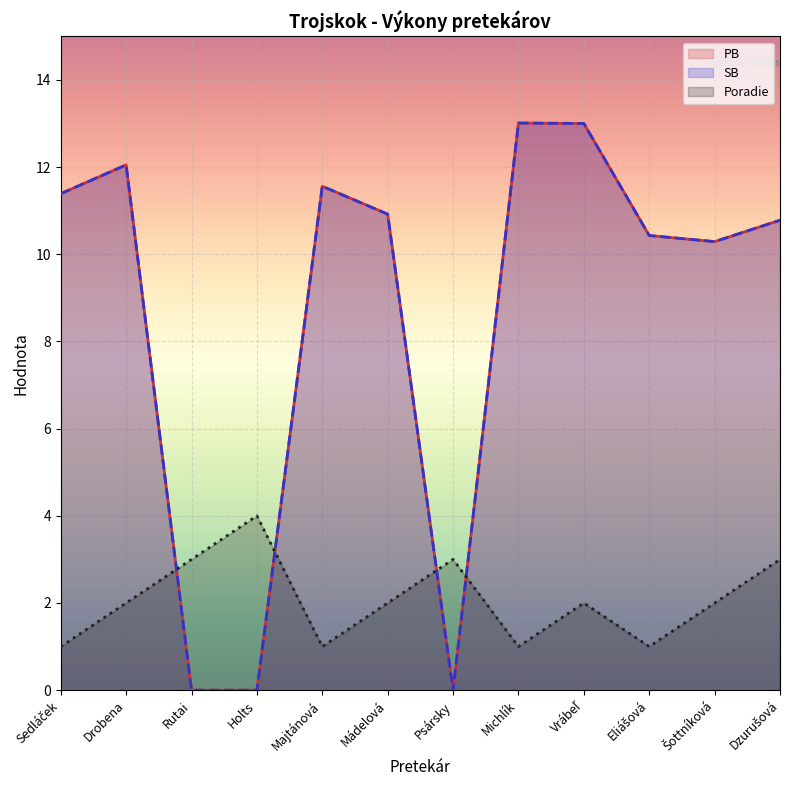

What are all the series names shown in the legend?

Poradie, PB, SB